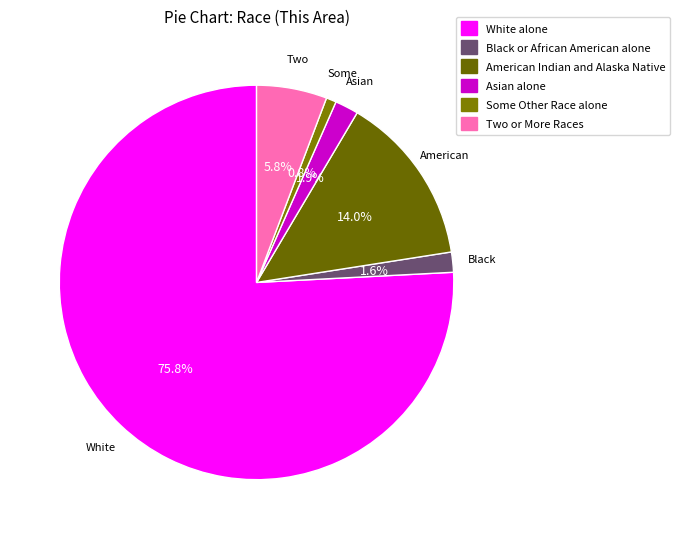

The Some Other Race alone slice represents 13% of the pie. True or false?

False